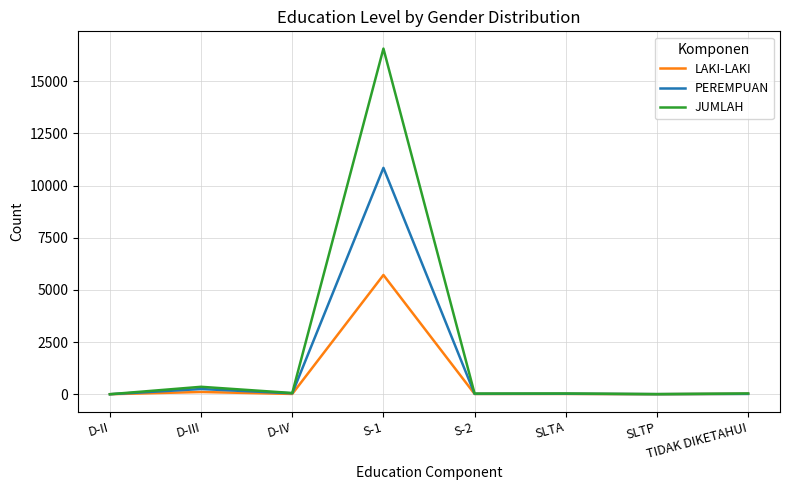

True or false: PEREMPUAN has a value of -4812 at D-II.

False